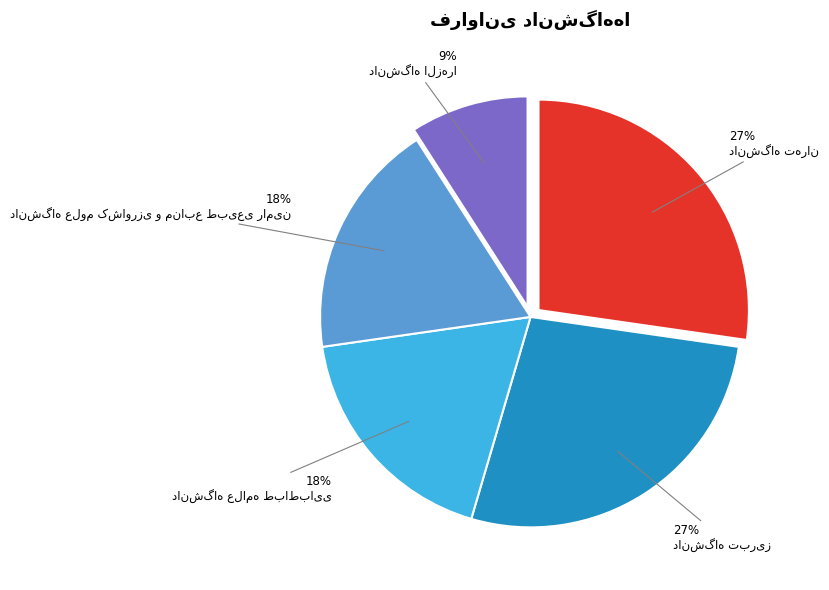

How many slices are in this pie chart?

5